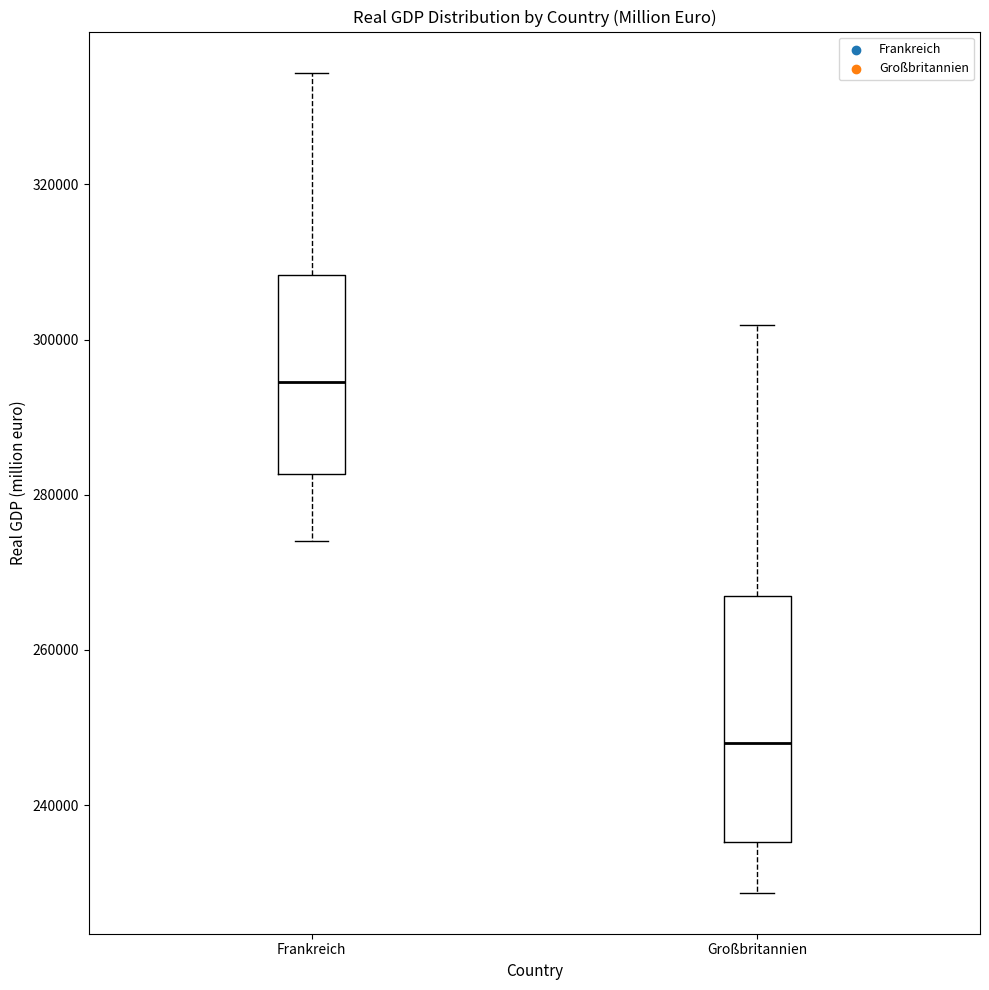

Reading left to right, transcribe this box plot: for each box, give where its median line is, the range the box spans, and where its two whiskers end, as read against the y-axis. The values are not printed on the chart, so give them approximately, as read against the axis.

Frankreich: median 294000, box 282000 to 308000, whiskers 274000 to 334000
Großbritannien: median 248000, box 236000 to 266000, whiskers 228000 to 302000